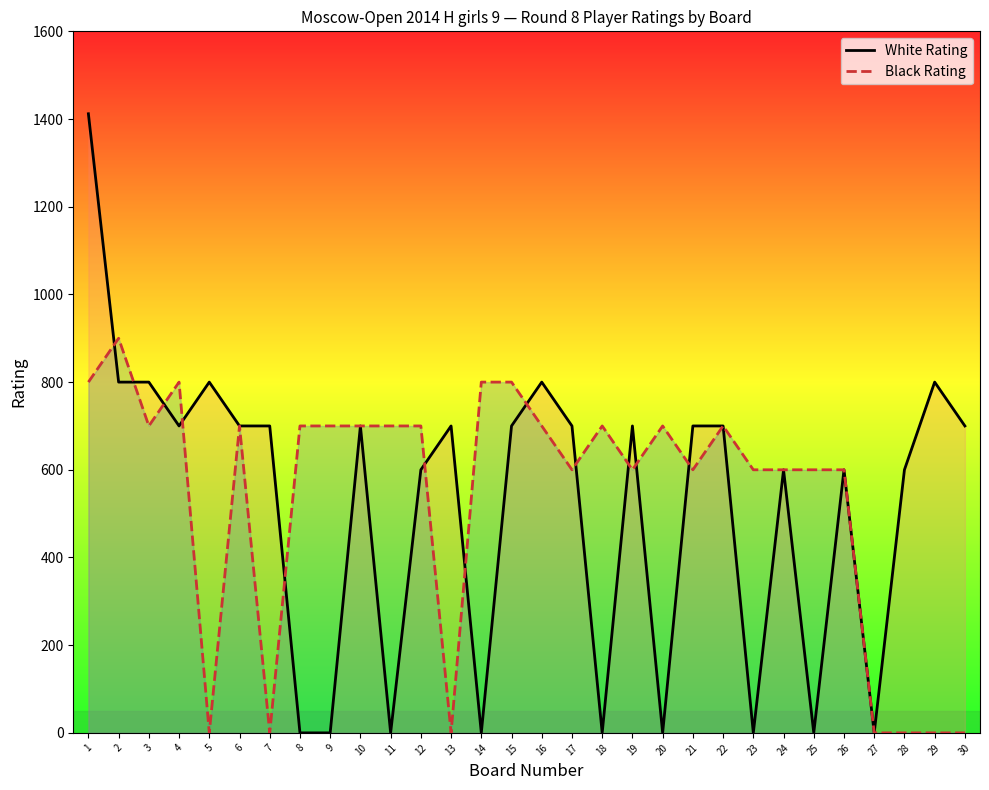

True or false: White Rating has more than 1 interior local peaks.

True